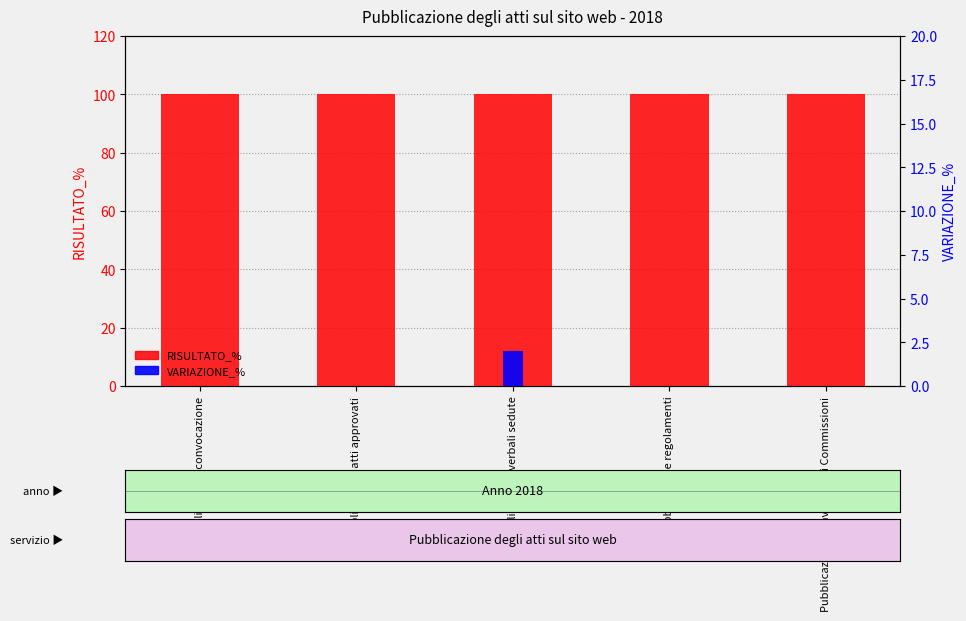

Is the value of RISULTATO_% at Pubblicazione verbali sedute greater than the value of VARIAZIONE_% at Pubblicazione verbali sedute?

Yes